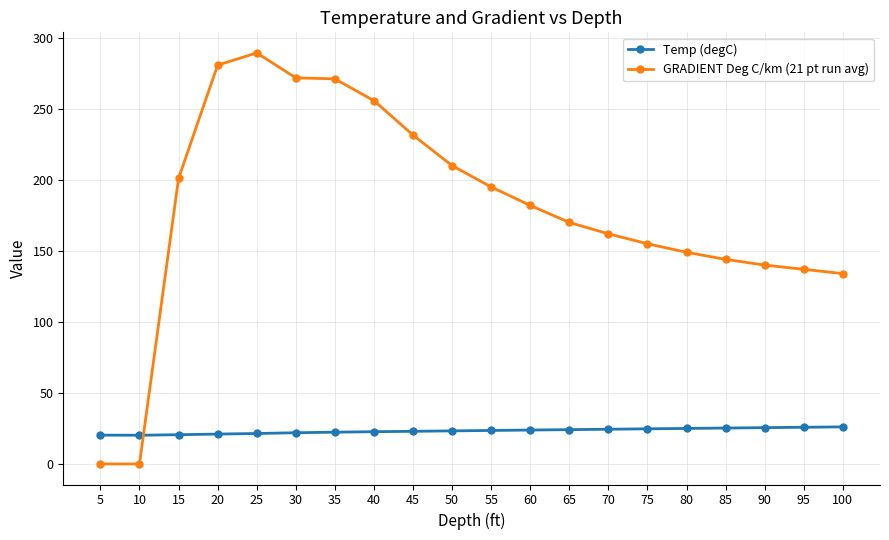

How many data points in GRADIENT Deg C/km (21 pt run avg) are less than 182?

10